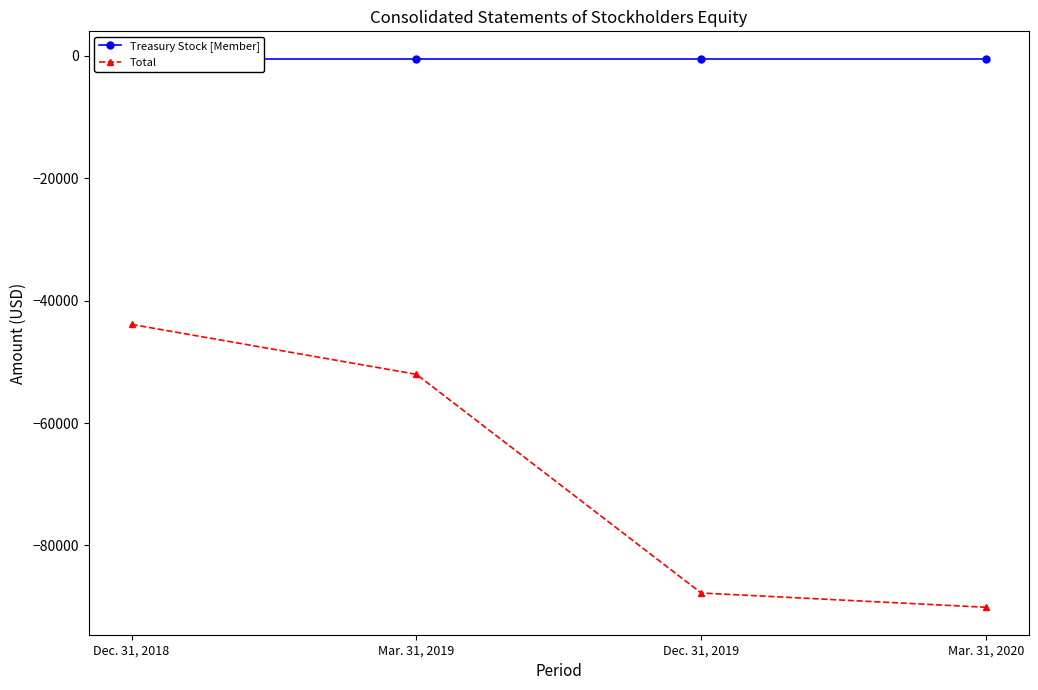

Which has a higher value, Mar. 31, 2020 or Dec. 31, 2019?

Mar. 31, 2020